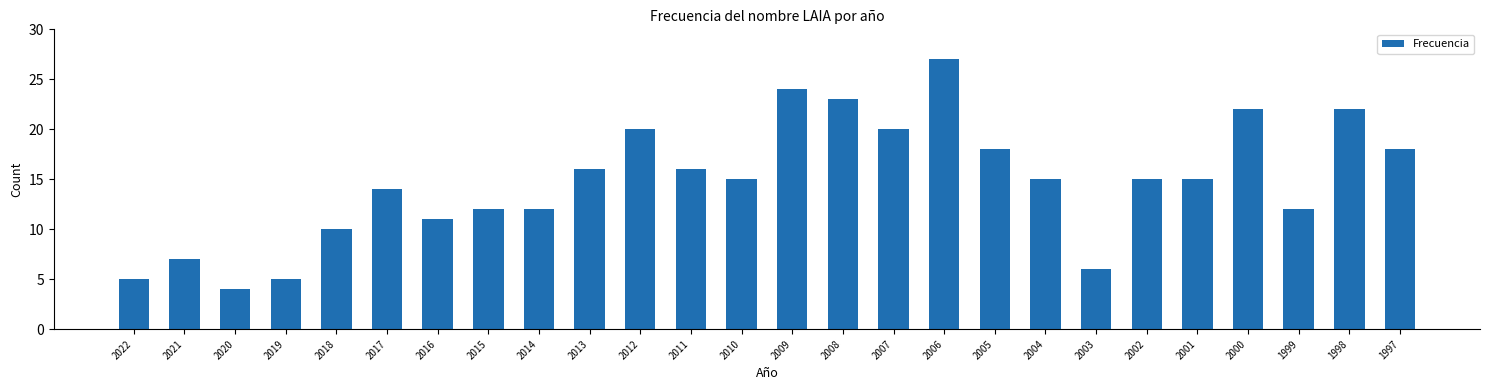

Reading left to right, list all the values displayed in this chart.

5	7	4	5	10	14	11	12	12	16	20	16	15	24	23	20	27	18	15	6	15	15	22	12	22	18